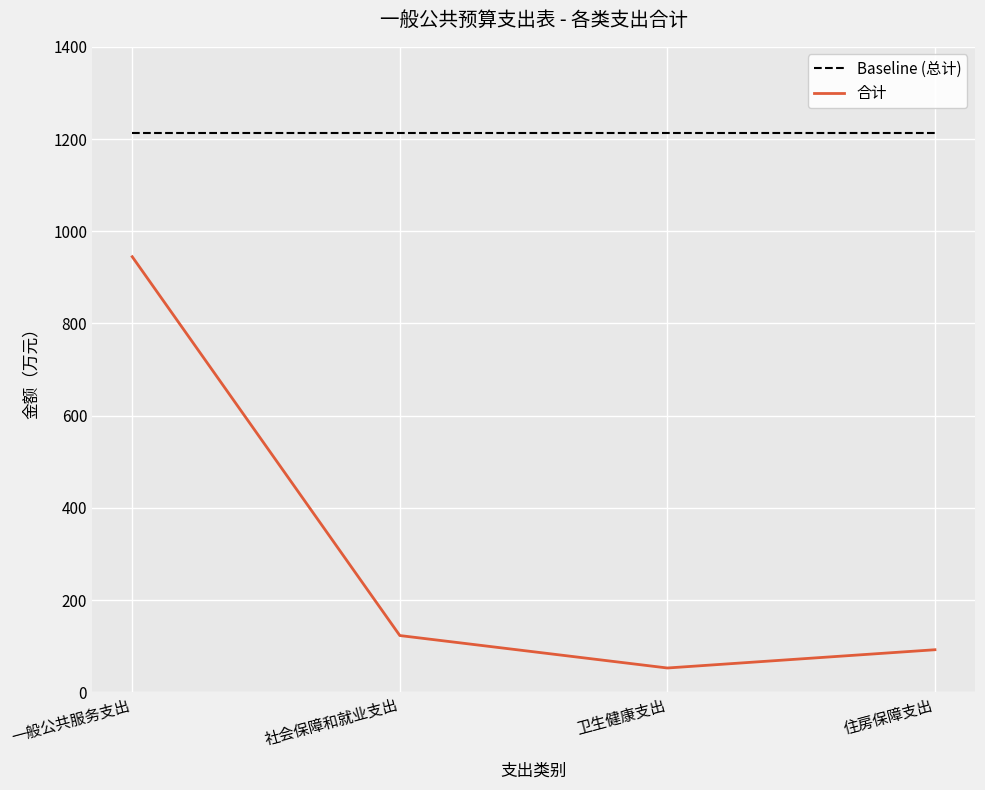

Is it true that 合计 equals 39.9 at 社会保障和就业支出?

False